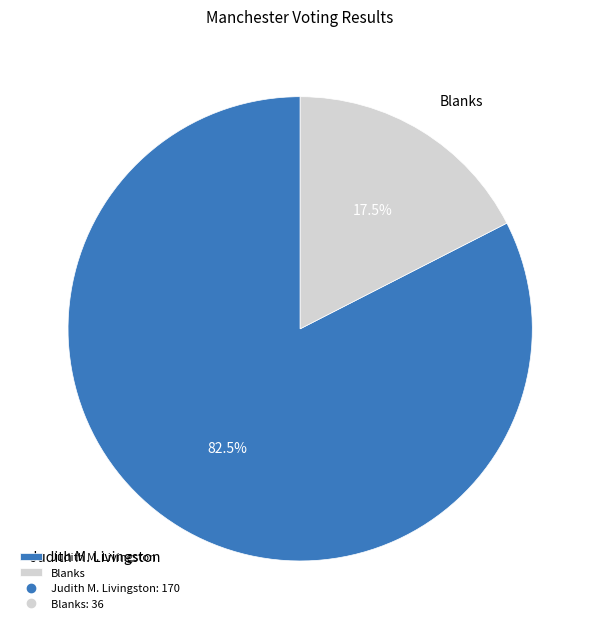

Is it true that Blanks is 10% of the pie?

False